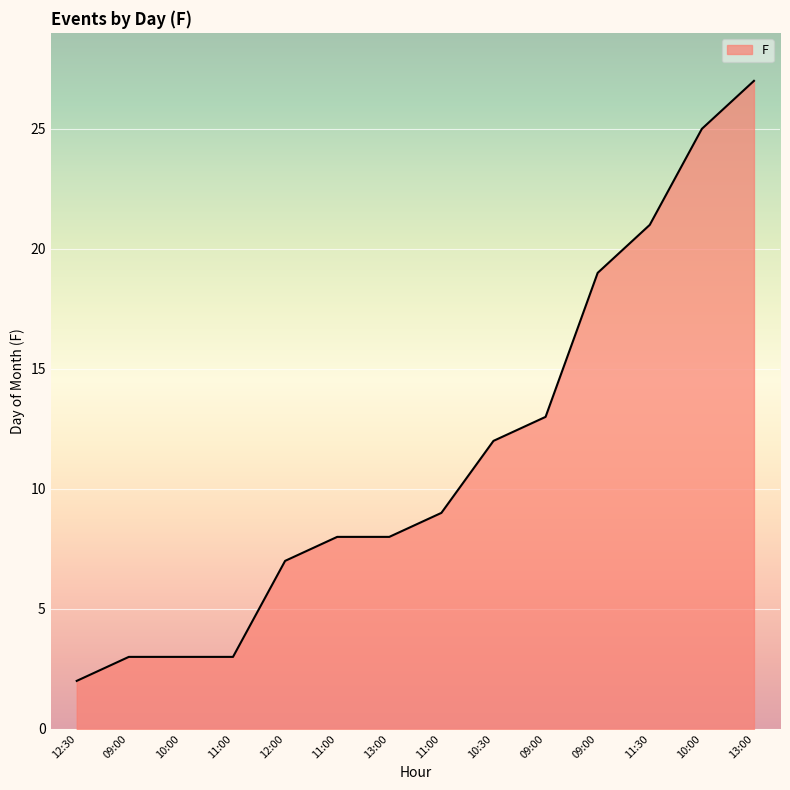

At which category does the chart reach its minimum across all series?

12:30